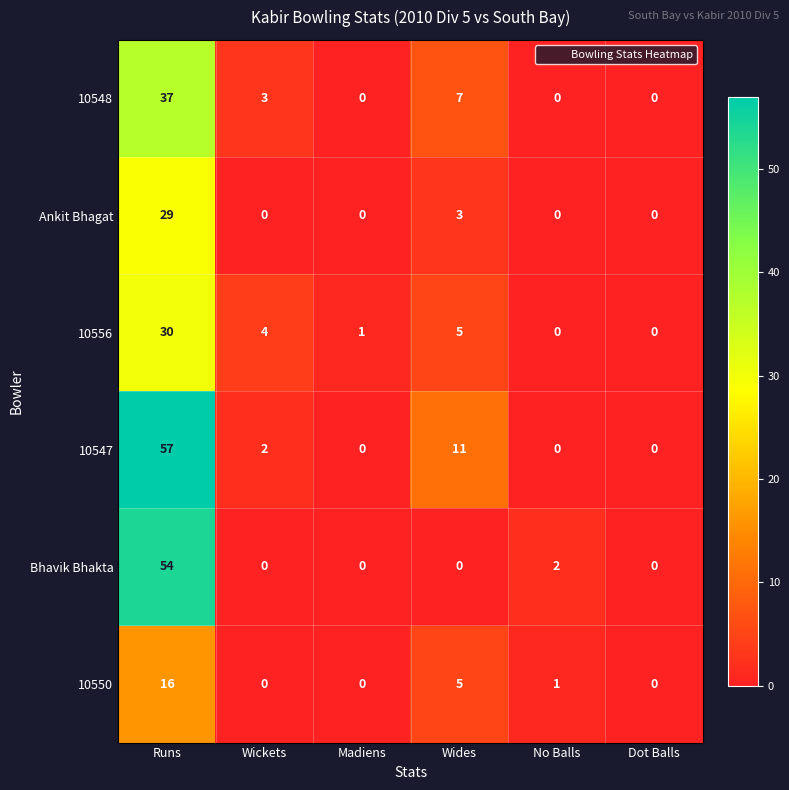

What is the spread (max minus min) of values at No Balls?

2